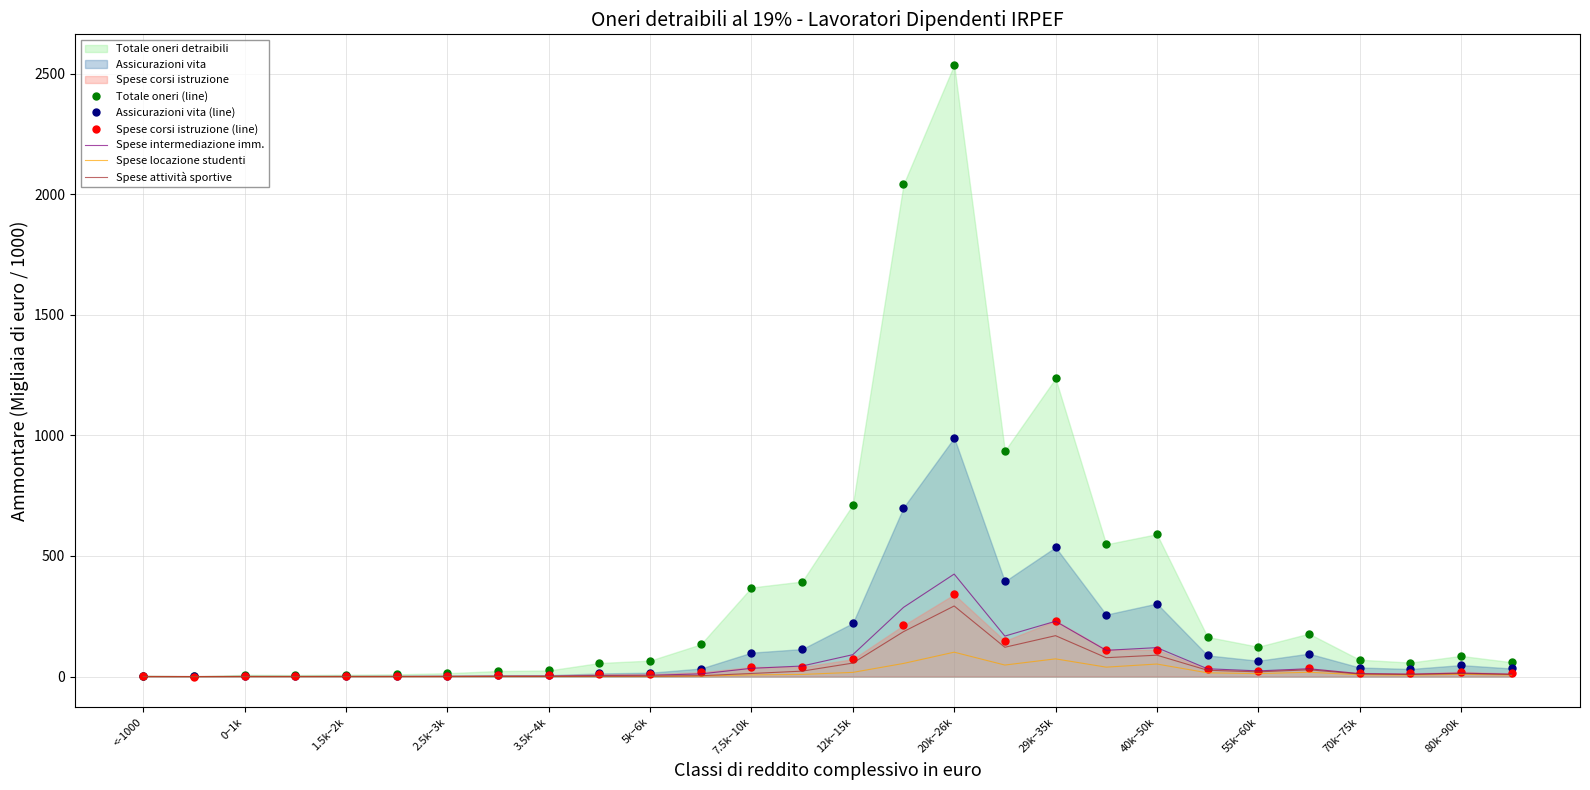

Where is Totale oneri (line) nearest to the value 1268?

29k−35k